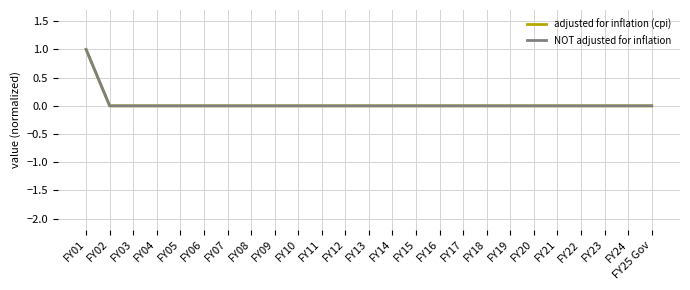

What is the difference between the maximum and minimum values in the NOT adjusted for inflation series?

1